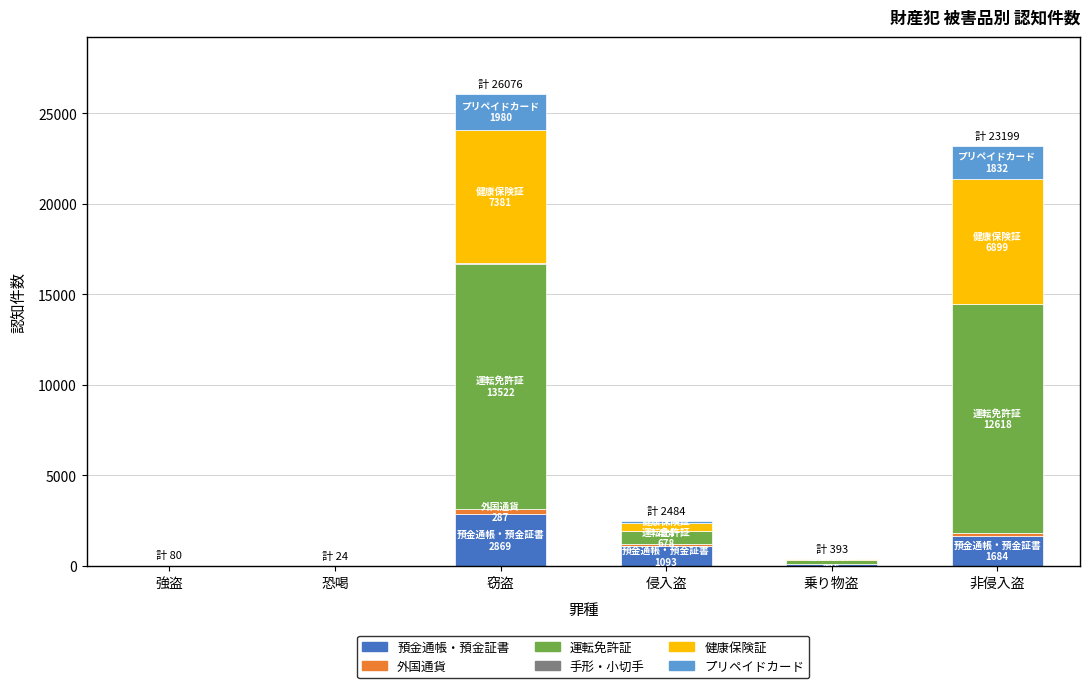

Which category has the highest value in the 預金通帳・預金証書 series?

窃盗